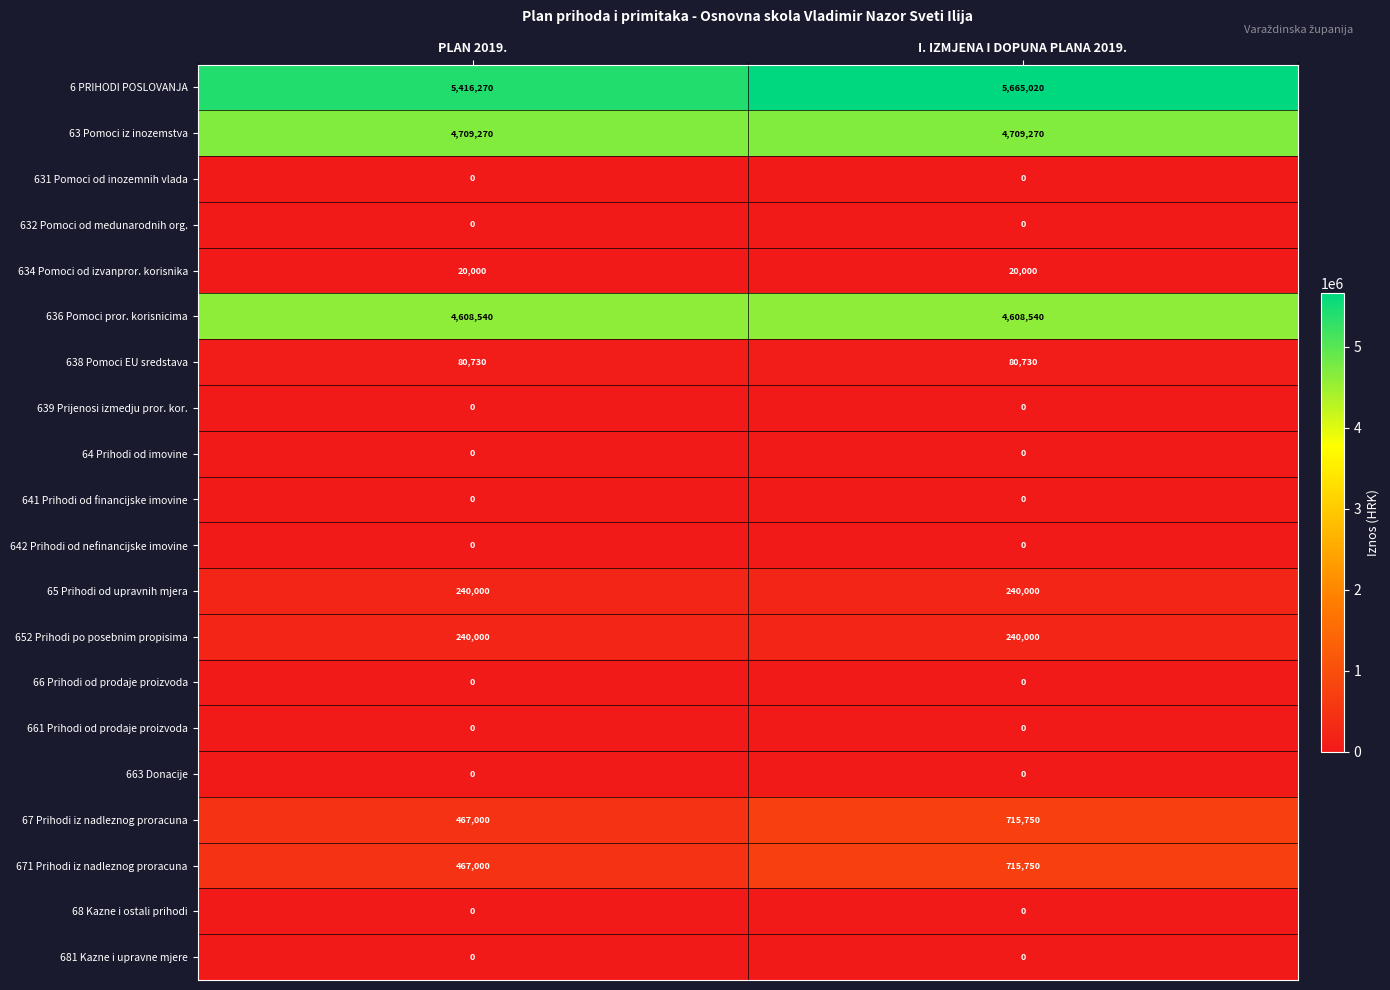

What is the average value of the 63 Pomoci iz inozemstva series?

4709270